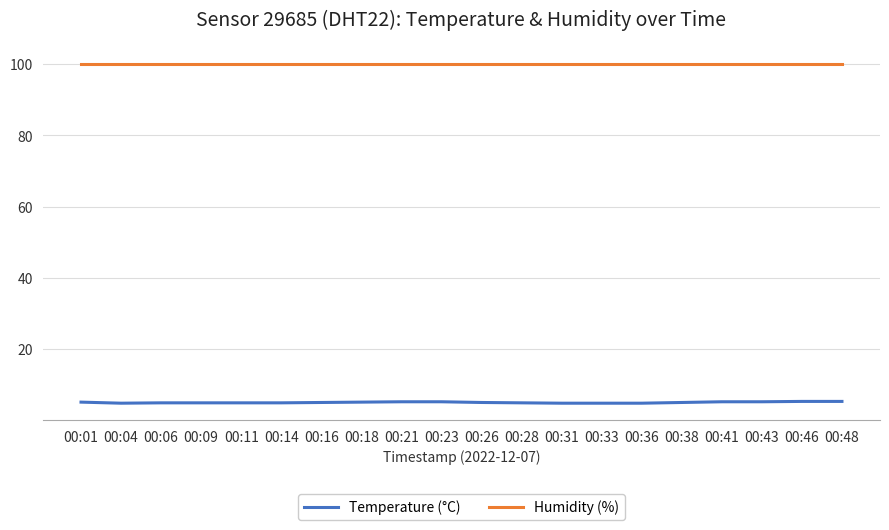

What is the greatest value displayed?

99.9